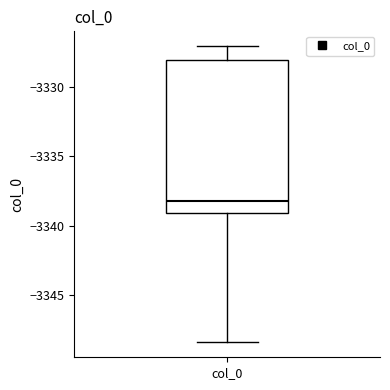

Where does the median line of the box for col_0 sit on the y-axis? The values are not printed on the chart, so give them approximately, as read against the axis.

-3338.0